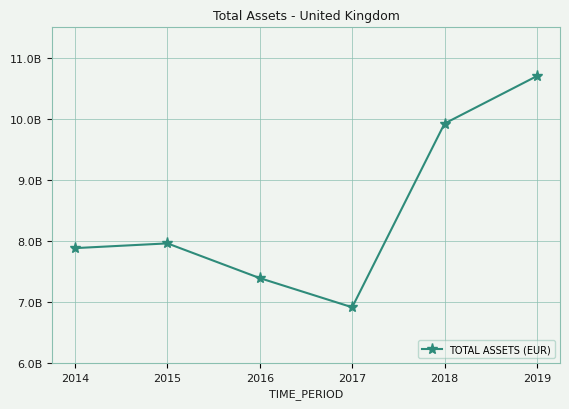

Is this an area chart (filled region under the line)?

No